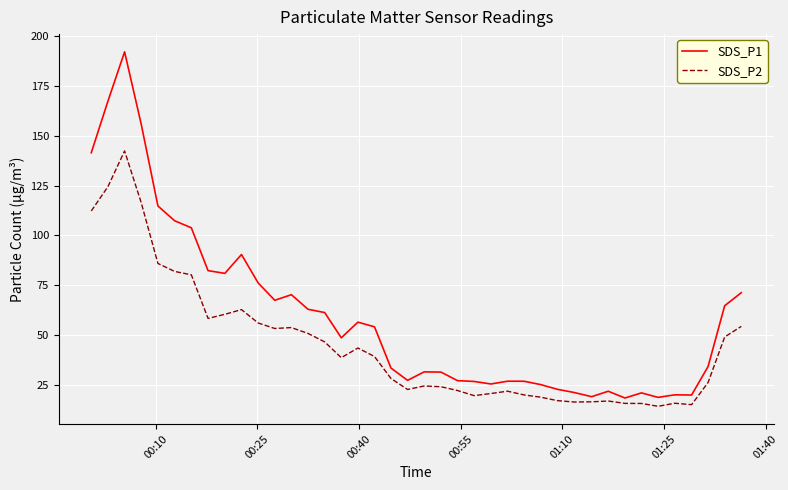

List the series in order of their peak value, highest first.

SDS_P1, SDS_P2